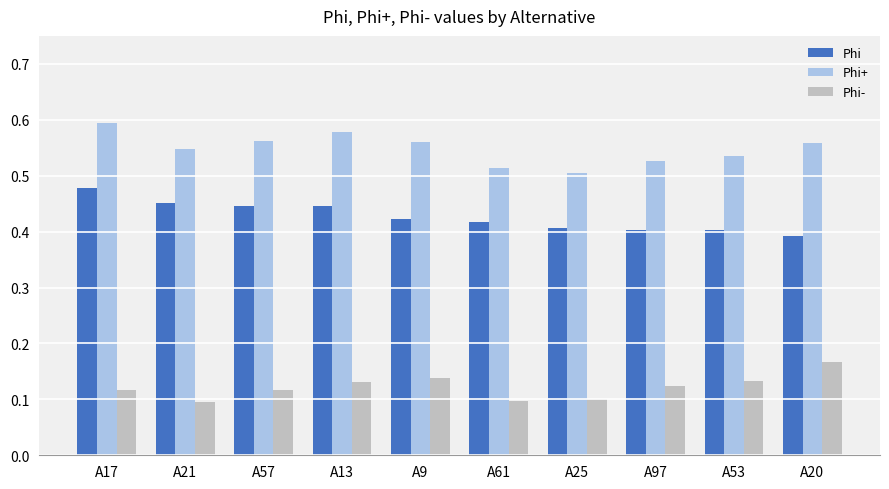

Count the Phi values in the range 0 to 1.

10